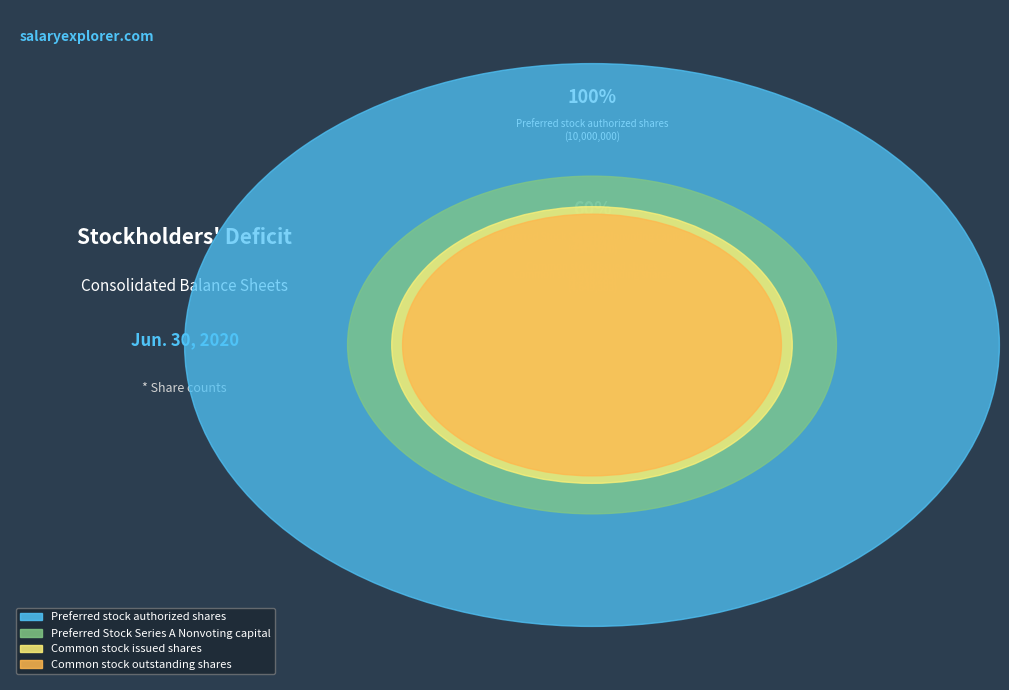

Rank the categories by value from lowest to highest.

Common stock outstanding shares, Common stock issued shares, Preferred Stock Series A Nonvoting capital, Preferred stock authorized shares